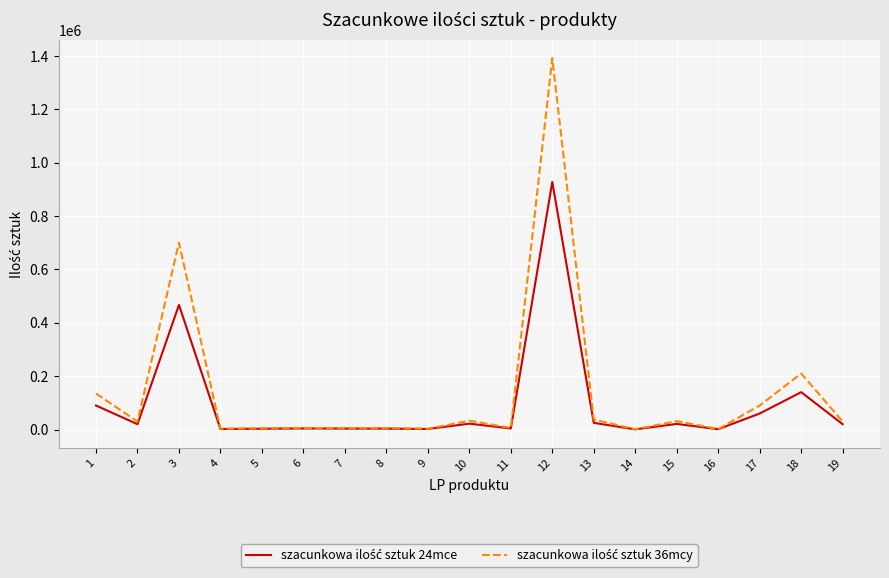

At which category is the sum across all series the highest?

12